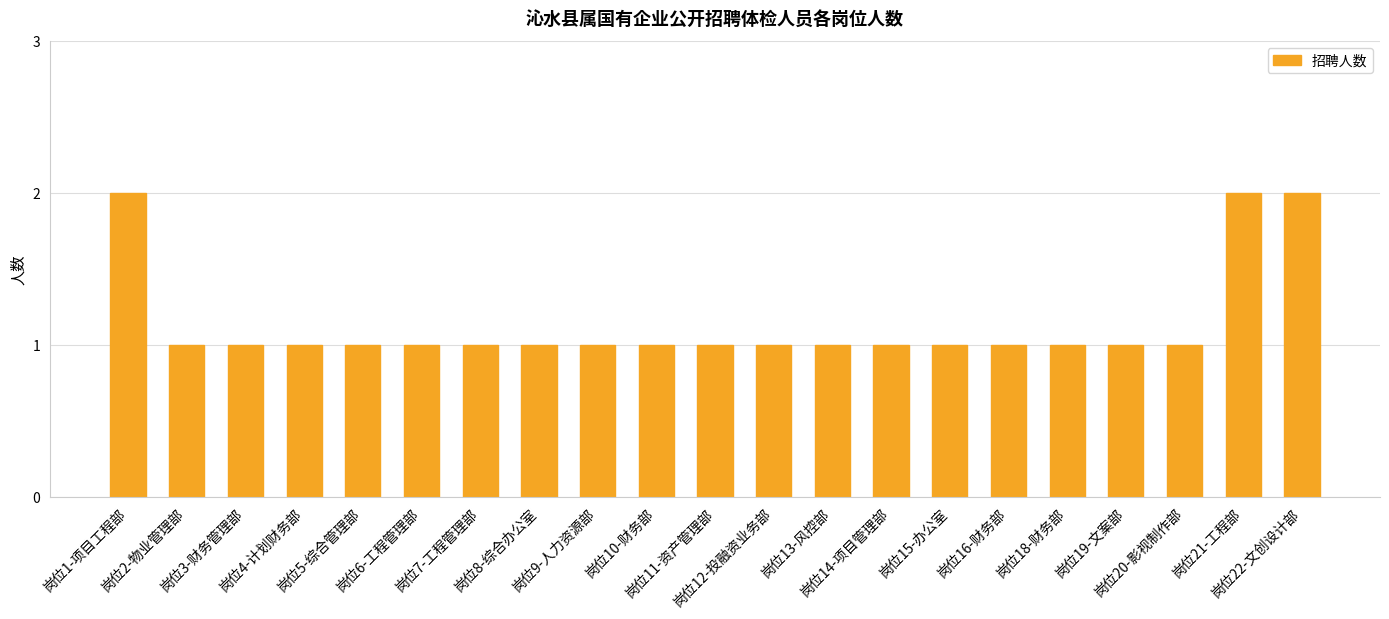

What is the value of the 19th bar from the left?

1